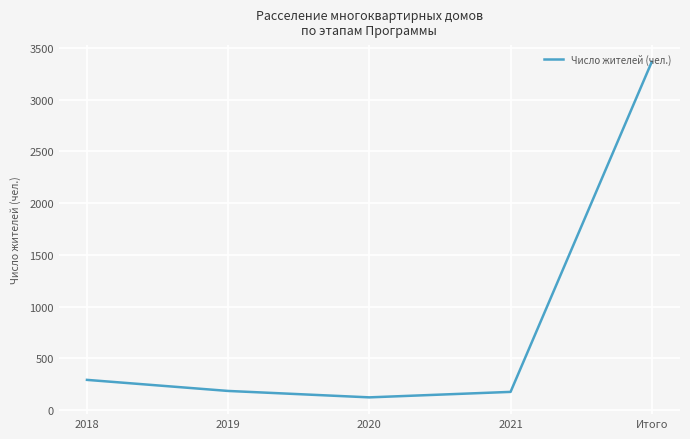

Which category has the highest value across all series?

Итого